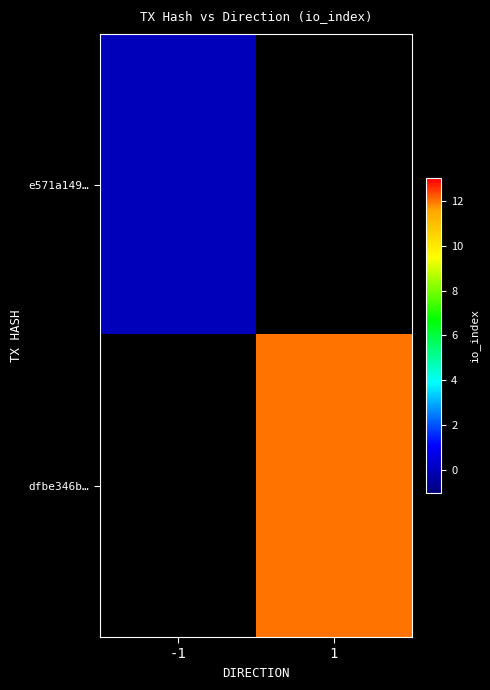

Between 1 and -1, which is larger?

-1